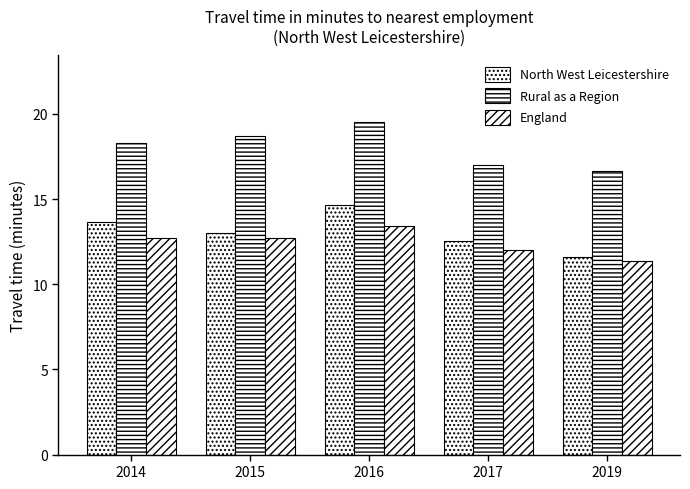

Is the value of North West Leicestershire at 2015 greater than the value of England at 2017?

Yes